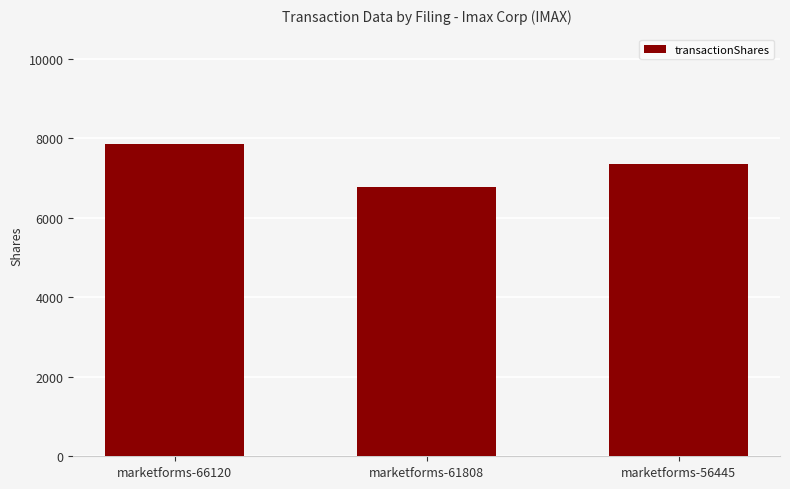

What is the value of the 3rd bar from the left?

7348